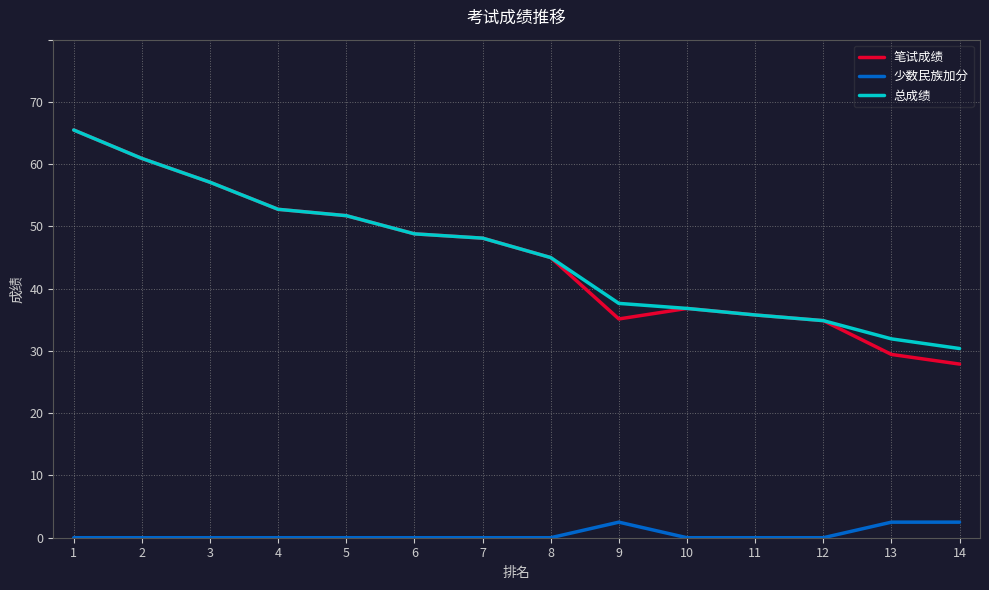

What is the difference between the highest and lowest values at 4?

52.8